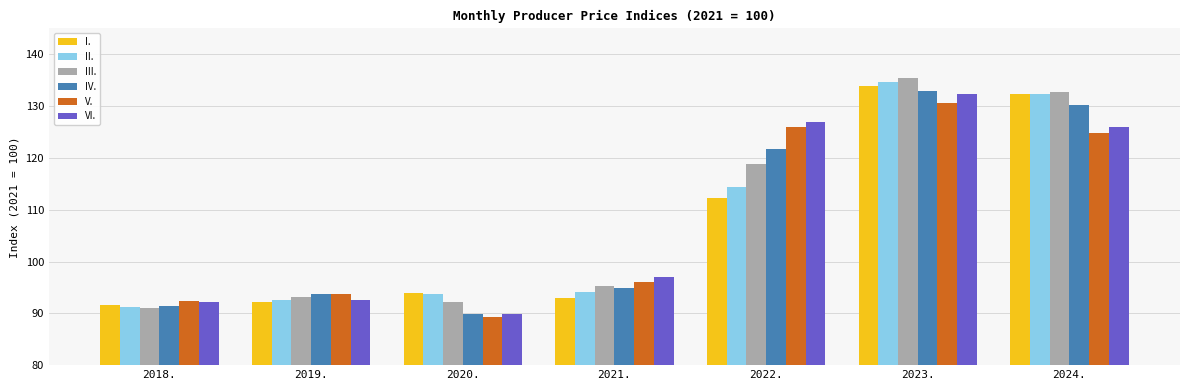

Are the bars horizontal?

No